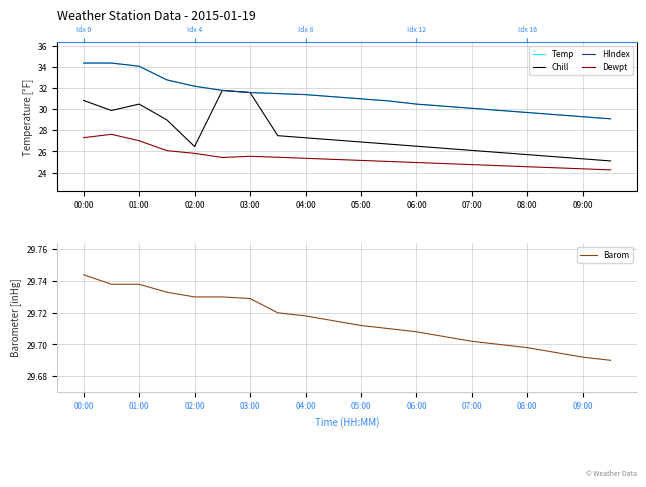

Which category has the lowest value in the Temp series?

19